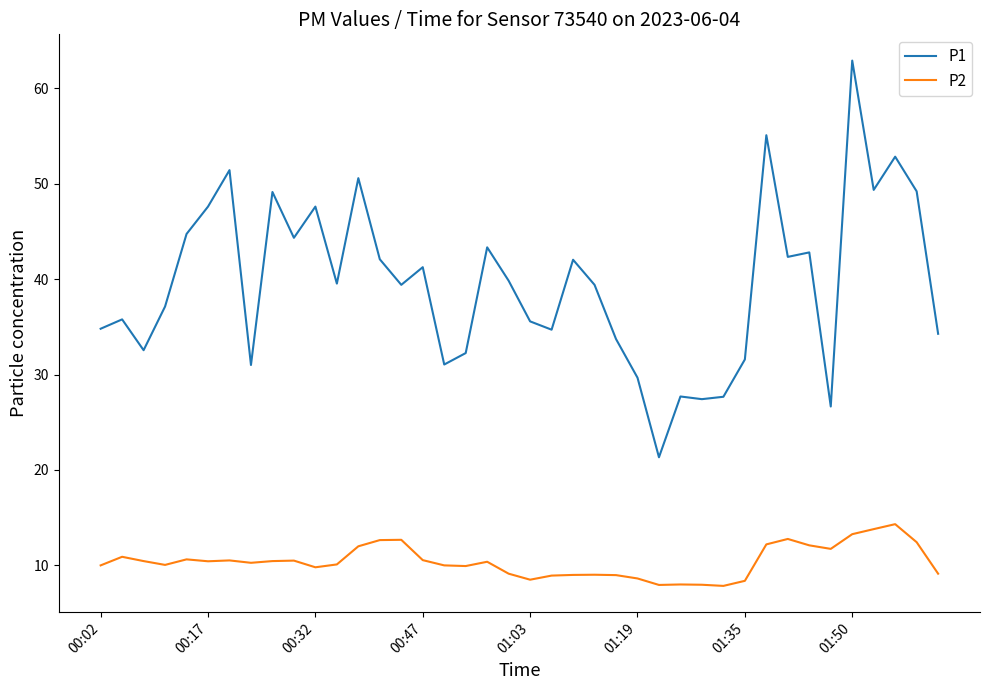

What is the greatest value displayed?

62.9